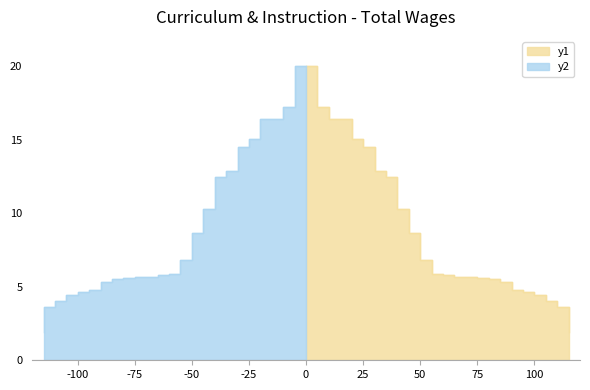

Does the chart have visible grid lines?

No